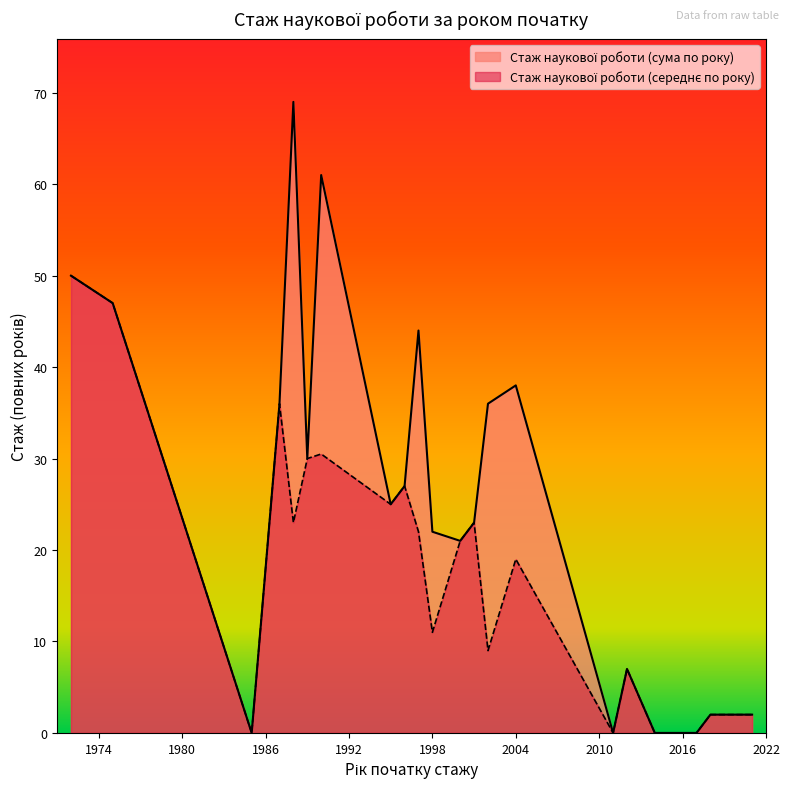

How many values are above zero?

22